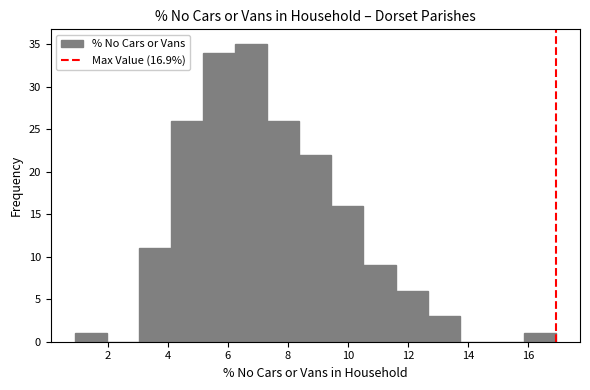

Reading left to right, list every bar in this chart as the range it spans on the x-axis followed by its height. Neither the bar edges nor the heights are printed on the chart, so give them approximately, as read against the axes.

1.0 to 2.0: 1
2.0 to 3.0: 0
3.0 to 4.2: 11
4.2 to 5.2: 26
5.2 to 6.2: 34
6.2 to 7.4: 35
7.4 to 8.4: 26
8.4 to 9.4: 22
9.4 to 10.6: 16
10.6 to 11.6: 9
11.6 to 12.6: 6
12.6 to 13.8: 3
13.8 to 14.8: 0
14.8 to 15.8: 0
15.8 to 17.0: 1